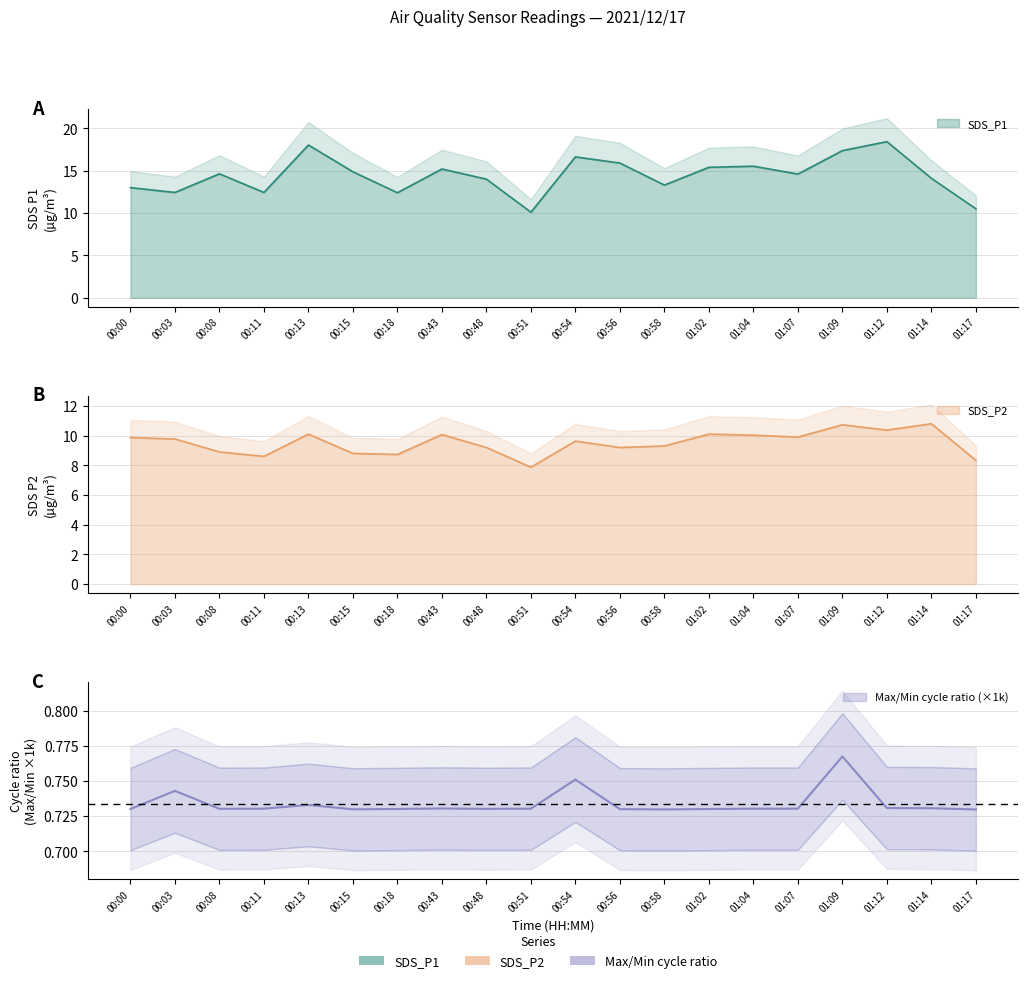

What position from the left is 01:12?

18